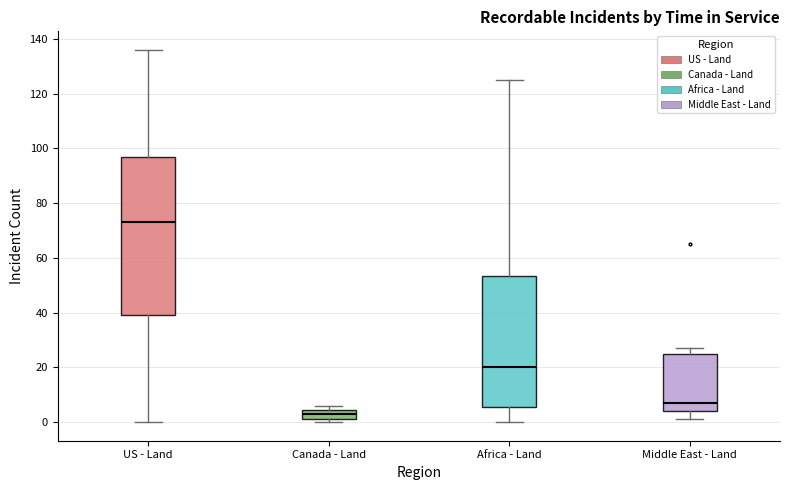

Reading left to right, transcribe this box plot: for each box, give where its median line is, the range the box spans, and where its two whiskers end, as read against the y-axis. The values are not printed on the chart, so give them approximately, as read against the axis.

US - Land: median 74, box 40 to 98, whiskers 0 to 136
Canada - Land: median 4 (inside the box), box 2 to 4, whiskers 0 to 6
Africa - Land: median 20, box 6 to 54, whiskers 0 to 126
Middle East - Land: median 8, box 4 to 26, whiskers 2 to 28